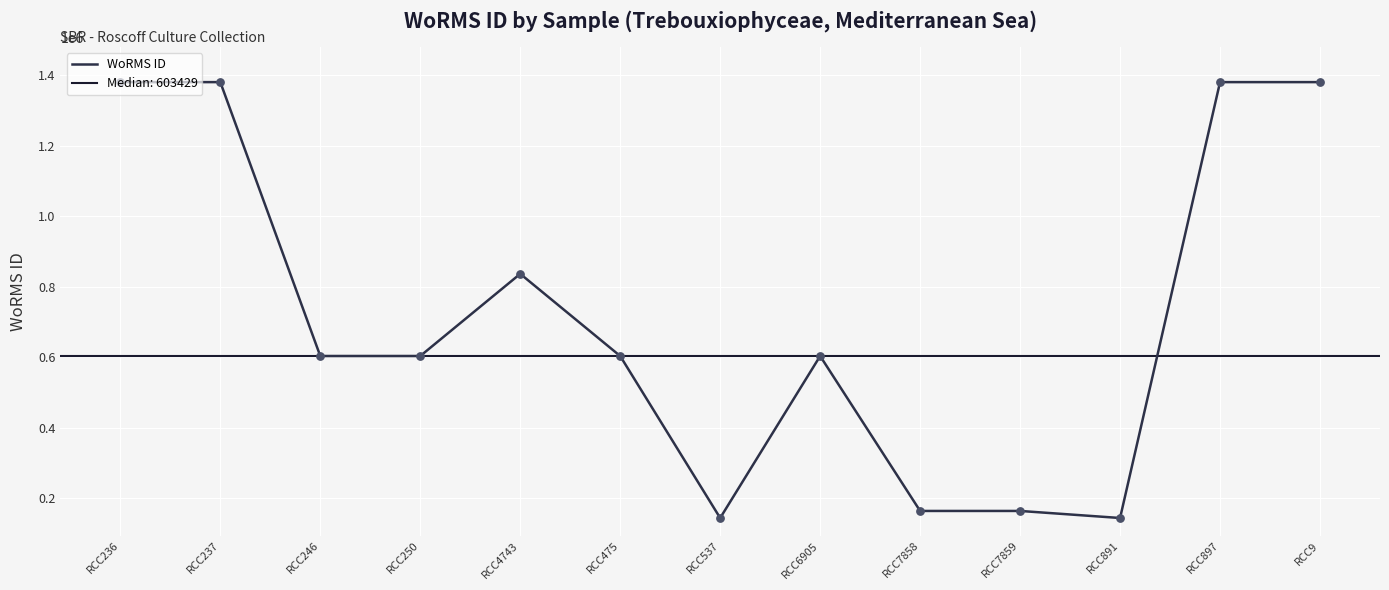

What is the ratio of the value at RCC250 to the value at RCC246?

1.0